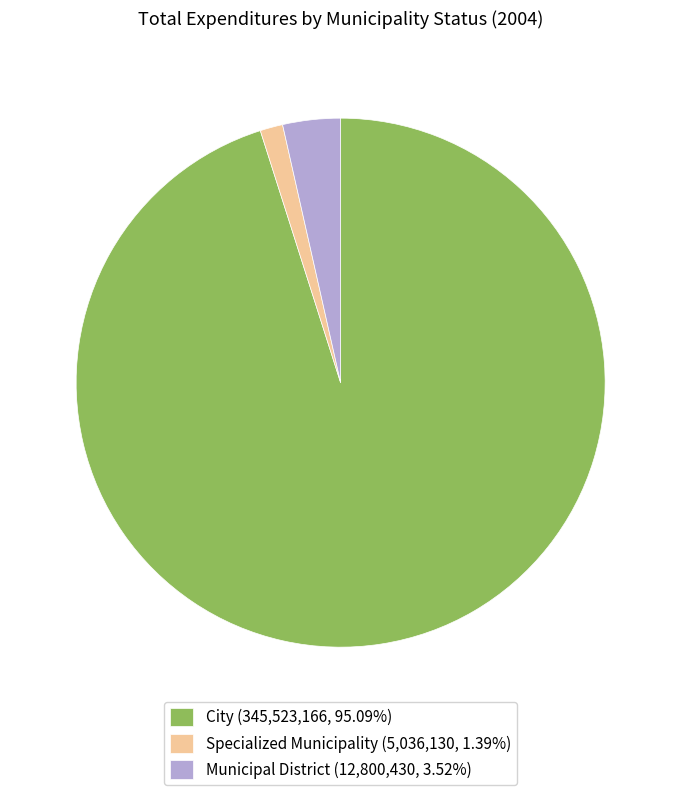

Count the number of slices in the pie.

3